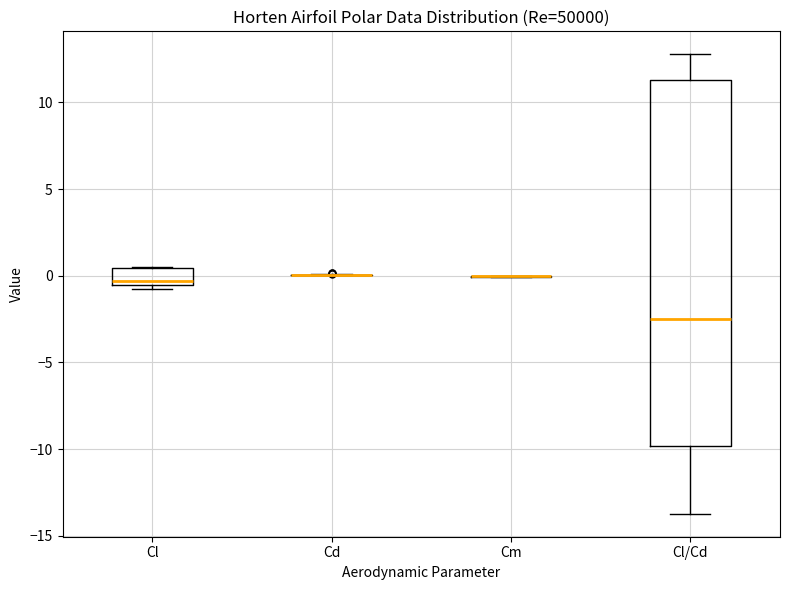

Which box is the tallest, from its lower edge to its upper edge?

Cl/Cd